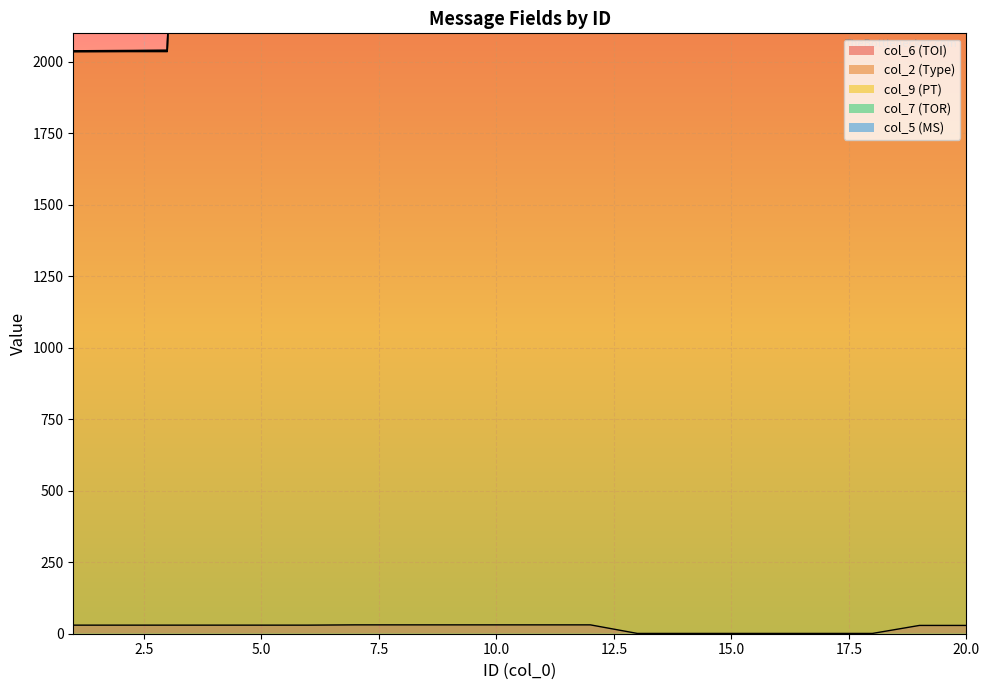

Reading left to right, list all the values displayed in this chart.

col_6 (TOI): 30	30	30	30	30	30	31	31	31	31	31	31	1	1	1	1	1	1	29	29
col_2 (Type): 2006	2006	2006	8501	8501	8501	2500	2500	2500	2500	2500	2500	2500	2500	2500	8501	8501	8501	2500	2500
col_9 (PT): 0	1	2	0	1	2	0	1	2	0	1	2	0	1	2	0	1	2	0	1
col_7 (TOR): 2	2	2	2	2	2	2	2	2	2	2	2	2	2	2	2	2	2	2	2
col_5 (MS): 1	1	1	1	1	1	3	3	3	3	3	3	1	1	1	1	1	1	3	3